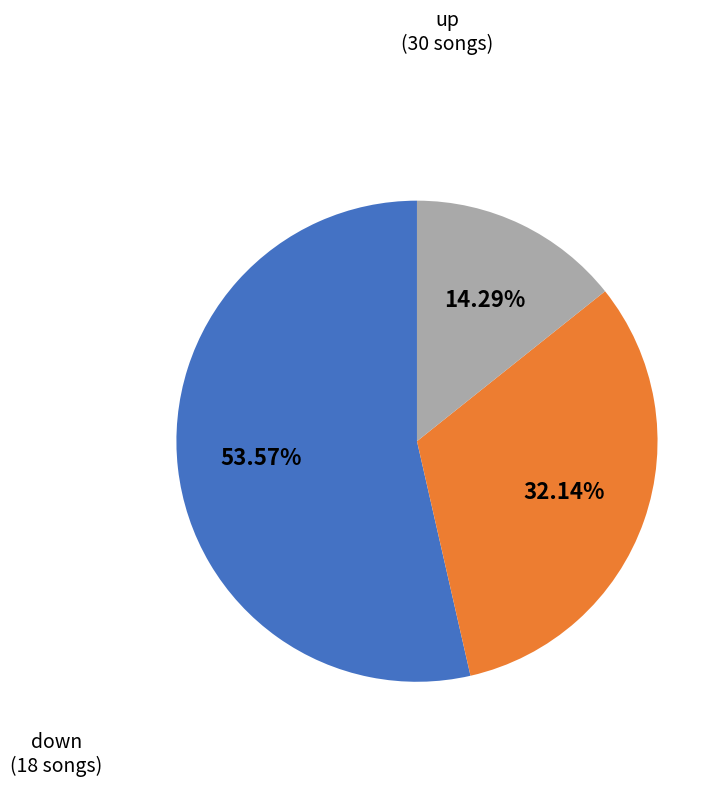

Does any single category account for the majority?

Yes